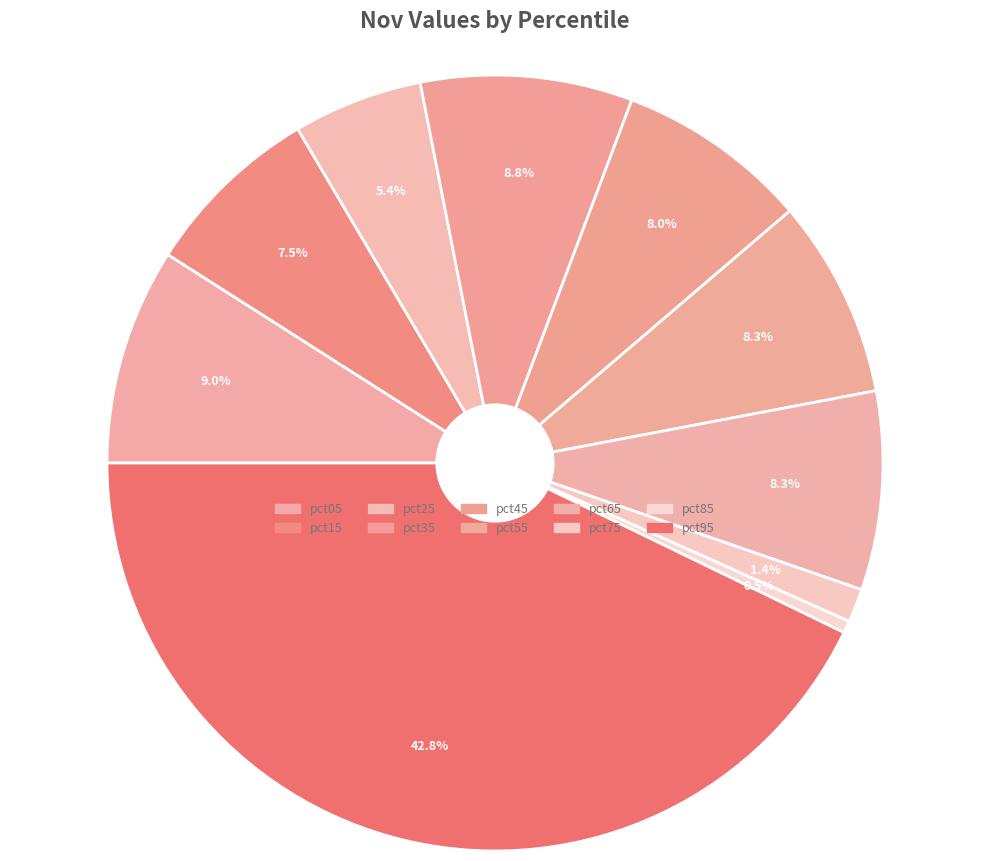

To the nearest percent, what is the average slice percentage?

10%